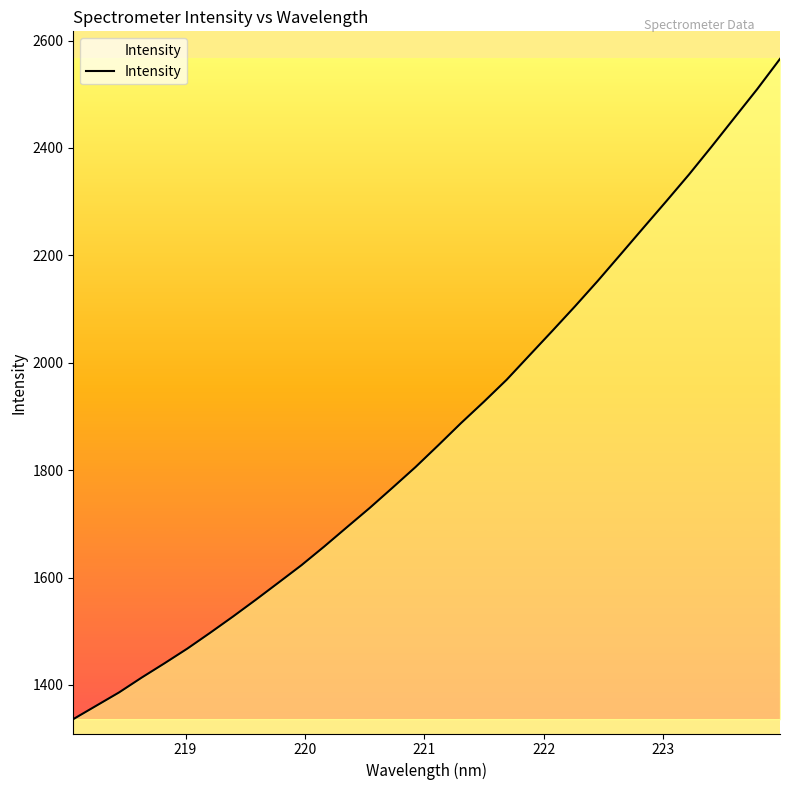

What is the smallest value displayed?

1336.3